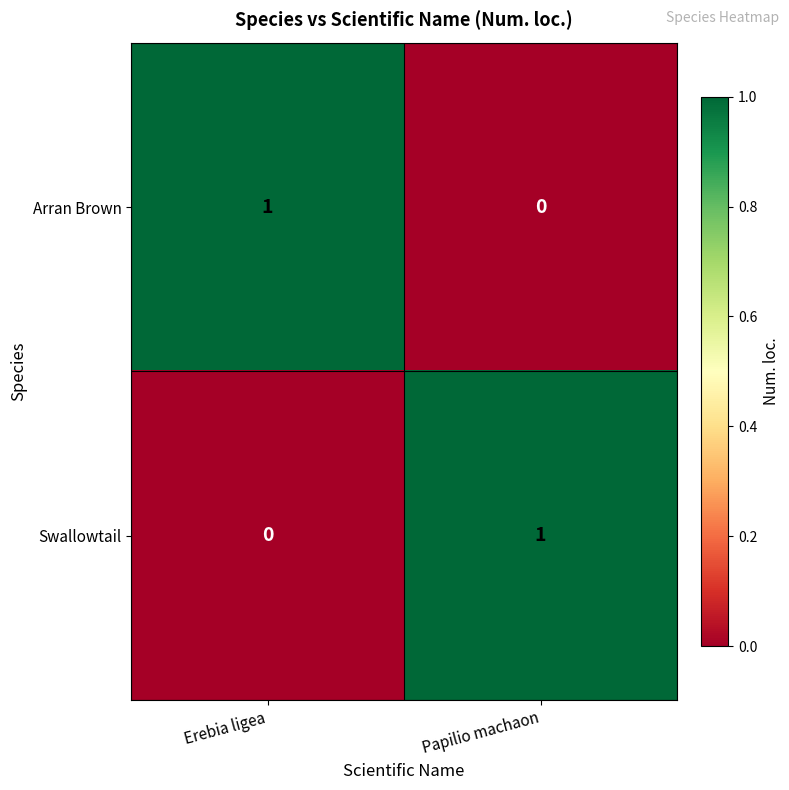

True or false: Swallowtail has a value of 0 at Erebia ligea.

True